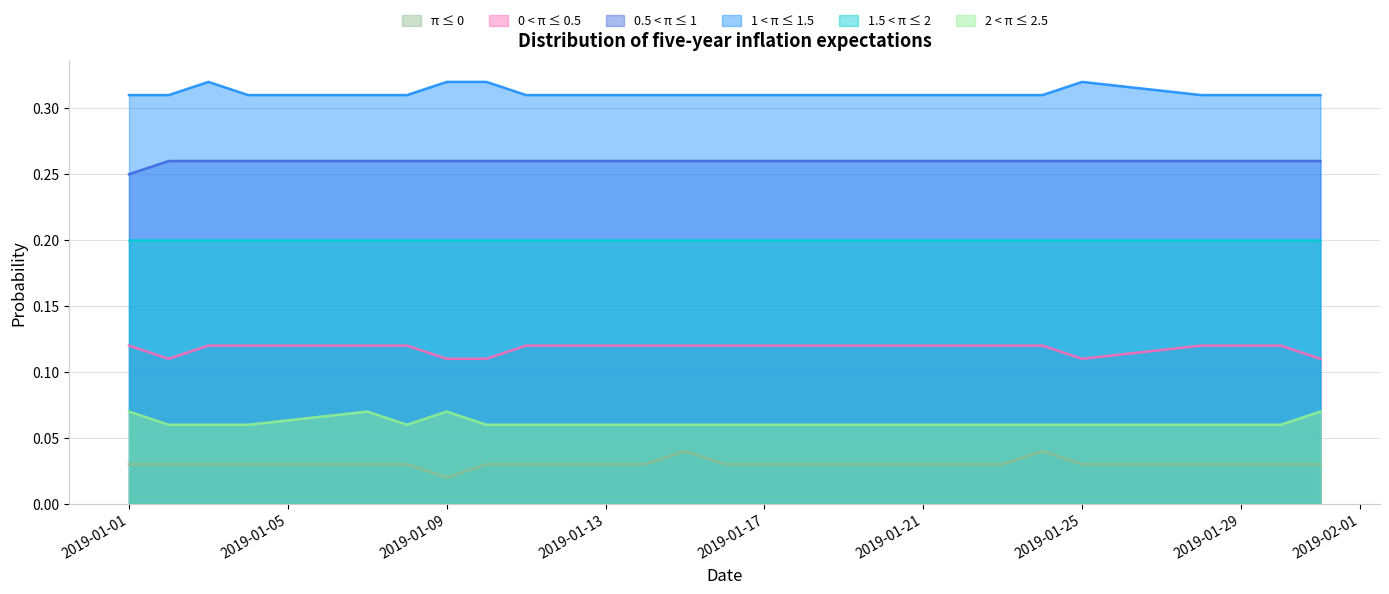

At which category does the chart reach its minimum across all series?

2019-01-09